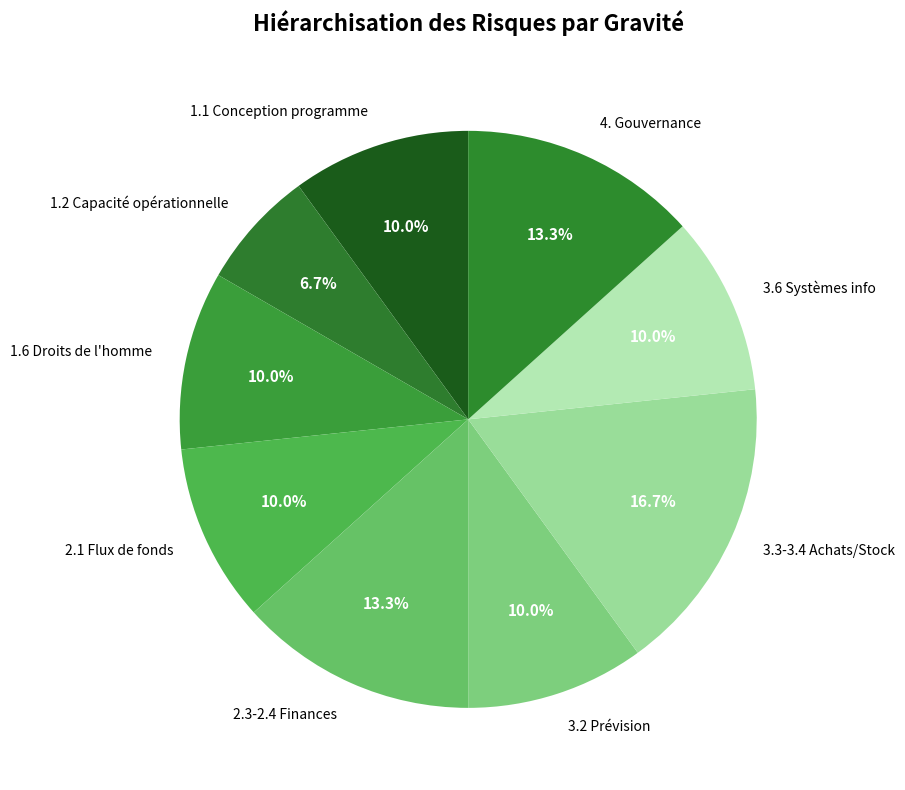

Which slice is the largest?

3.3-3.4 Achats/Stock